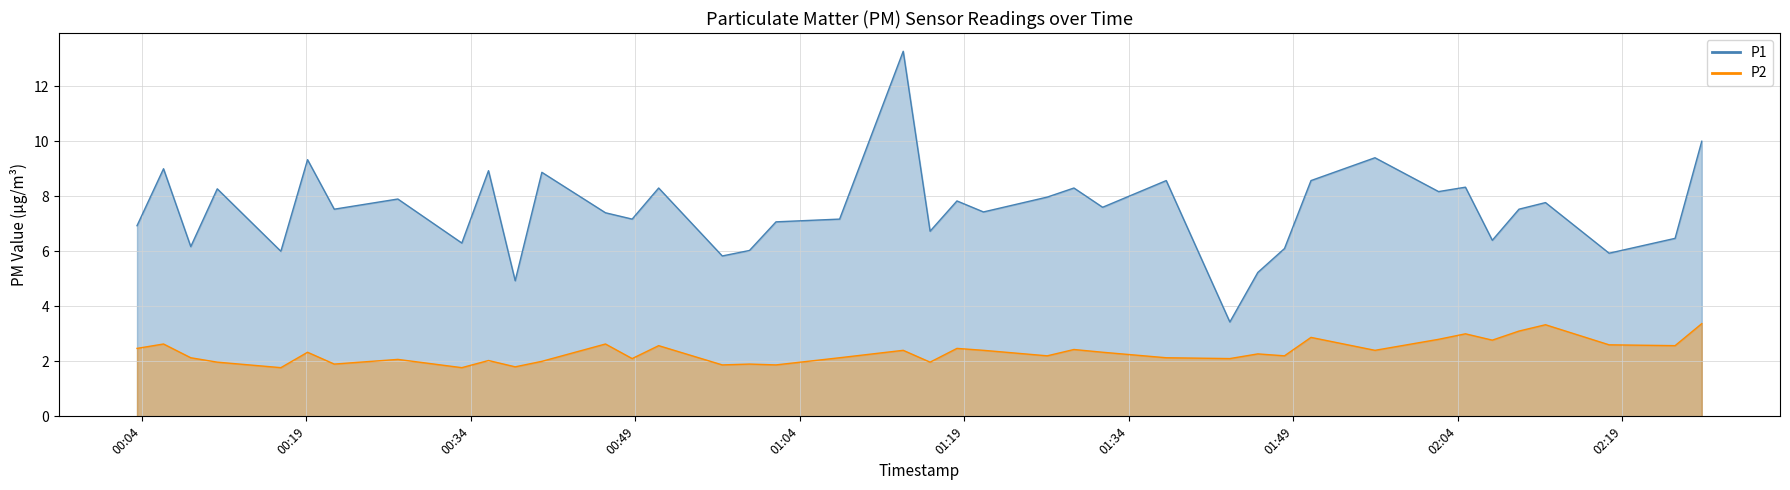

Reading right to left, list all the values displayed in this chart.

P1: 10.0	6.5	5.9	7.8	7.5	6.4	8.3	8.2	9.4	8.6	6.1	5.2	3.4	8.6	7.6	8.3	8.0	7.4	7.8	6.7	13.3	7.2	7.1	6.0	5.8	8.3	7.2	7.4	8.9	4.9	8.9	6.3	7.9	7.5	9.3	6.0	8.3	6.2	9.0	6.9
P2: 3.4	2.6	2.6	3.3	3.1	2.8	3.0	2.8	2.4	2.9	2.2	2.3	2.1	2.1	2.3	2.4	2.2	2.4	2.5	2.0	2.4	2.1	1.9	1.9	1.9	2.6	2.1	2.6	2.0	1.8	2.0	1.8	2.1	1.9	2.3	1.8	2.0	2.1	2.6	2.5